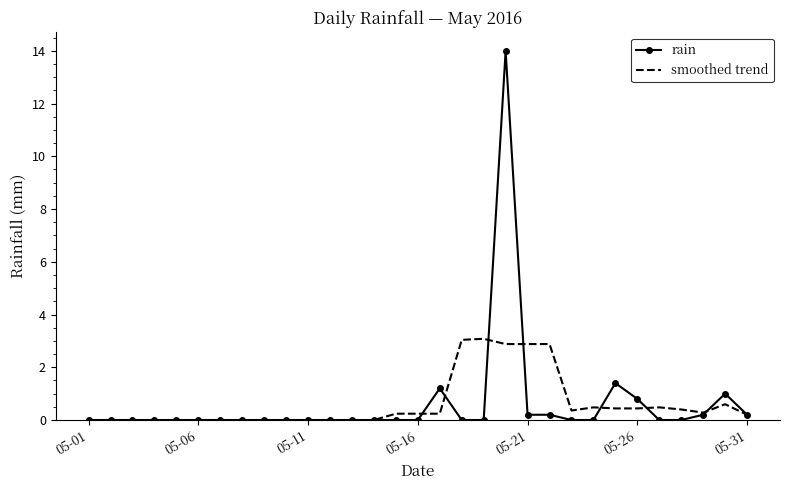

List the series in order of their peak value, highest first.

rain, smoothed trend